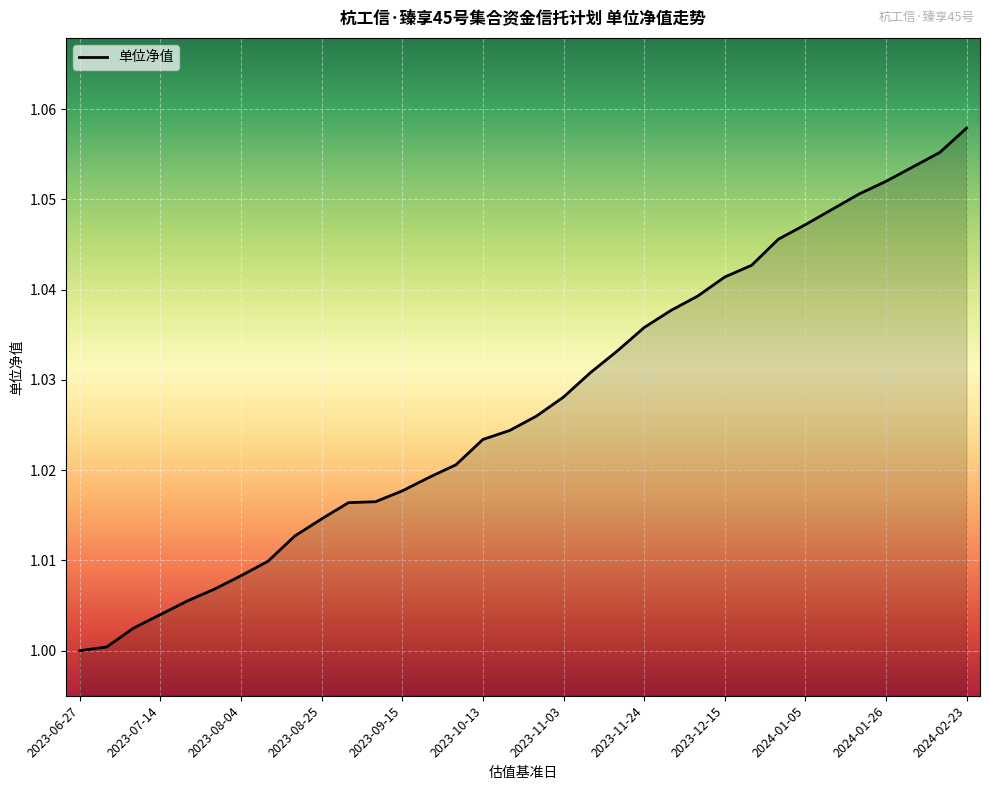

How many lines are shown in the chart?

1